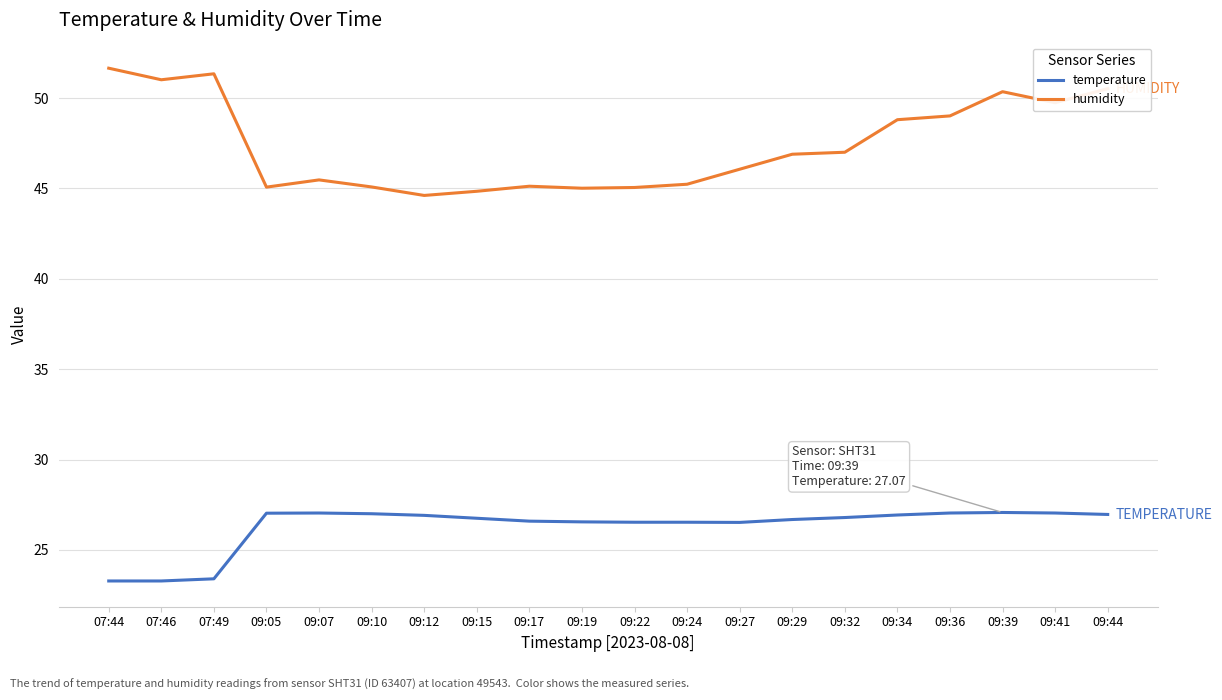

Which series has the largest range (max minus min)?

humidity